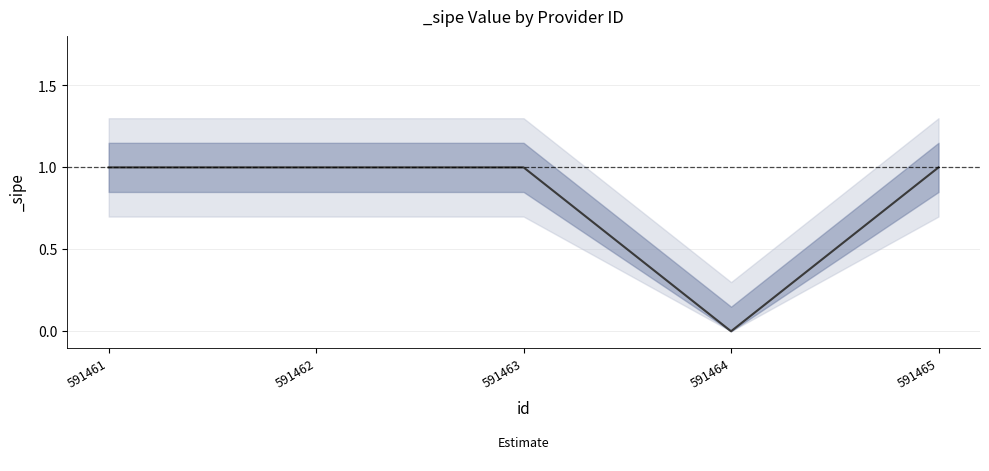

True or false: the data has more than 0 interior local peaks.

False